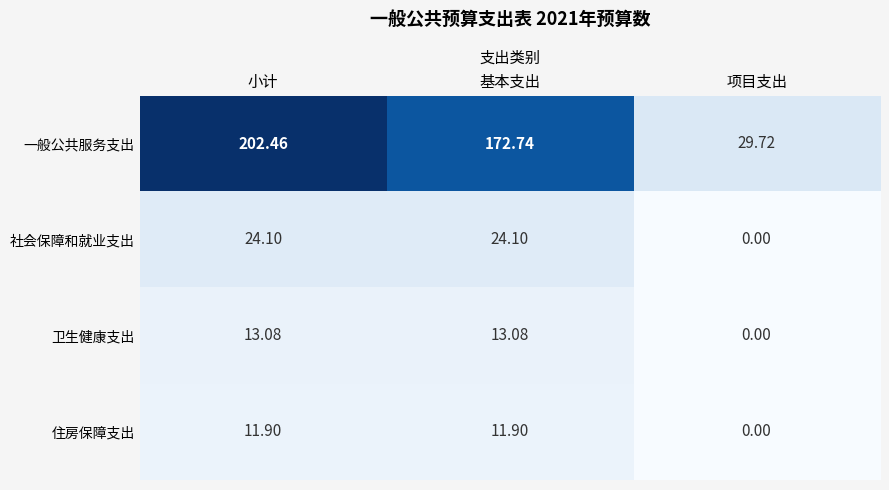

List the series in order of their peak value, lowest first.

住房保障支出, 卫生健康支出, 社会保障和就业支出, 一般公共服务支出